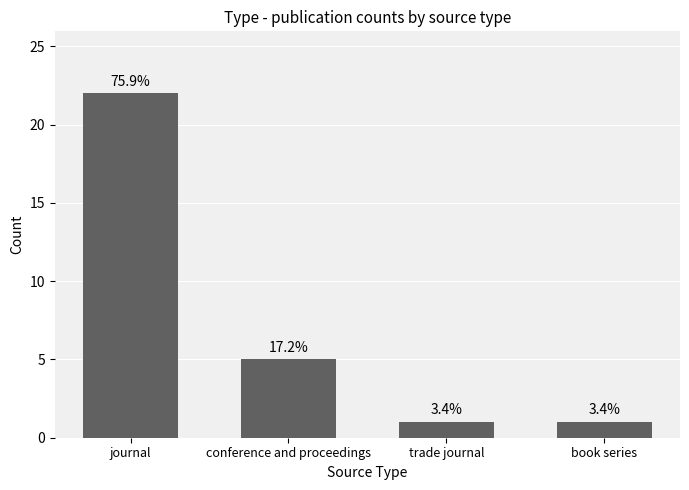

How many bars are there in total?

4